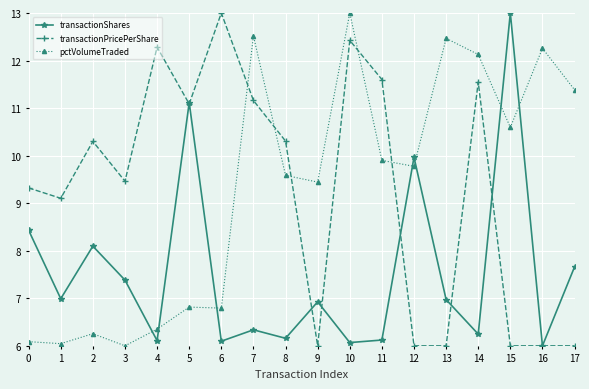

Reading left to right, extract all data points from this chart.

transactionShares: 8.4	7.0	8.1	7.4	6.1	11.1	6.1	6.3	6.2	6.9	6.1	6.1	10.0	7.0	6.2	13.0	6.0	7.7
transactionPricePerShare: 9.3	9.1	10.3	9.5	12.3	11.1	13.0	11.2	10.3	6.0	12.4	11.6	6.0	6.0	11.5	6.0	6.0	6.0
pctVolumeTraded: 6.1	6.0	6.3	6.0	6.4	6.8	6.8	12.5	9.6	9.4	13.0	9.9	9.8	12.5	12.1	10.6	12.3	11.4